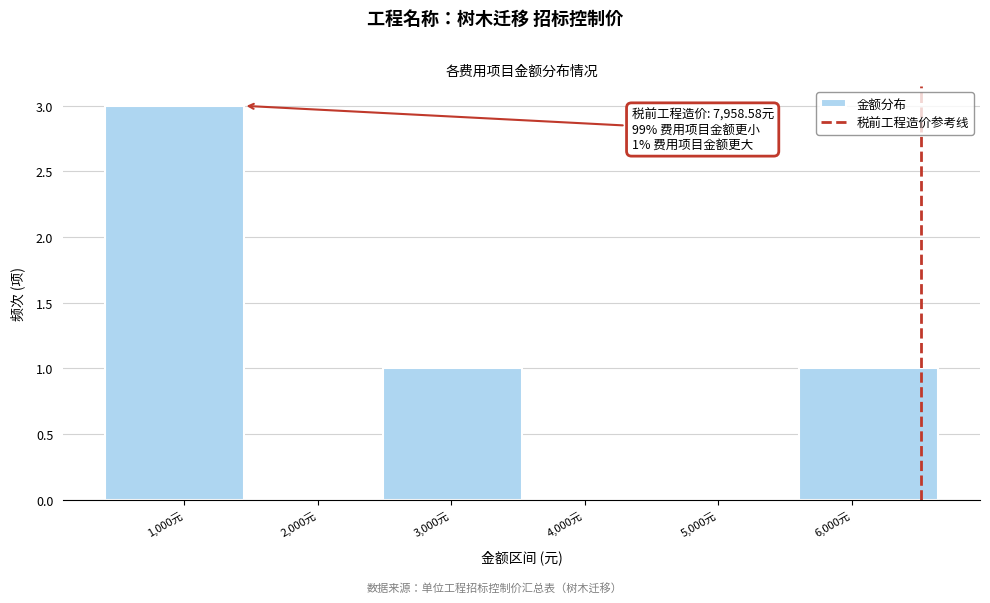

Over which range of the x-axis is the bar tallest?

400 to 1400